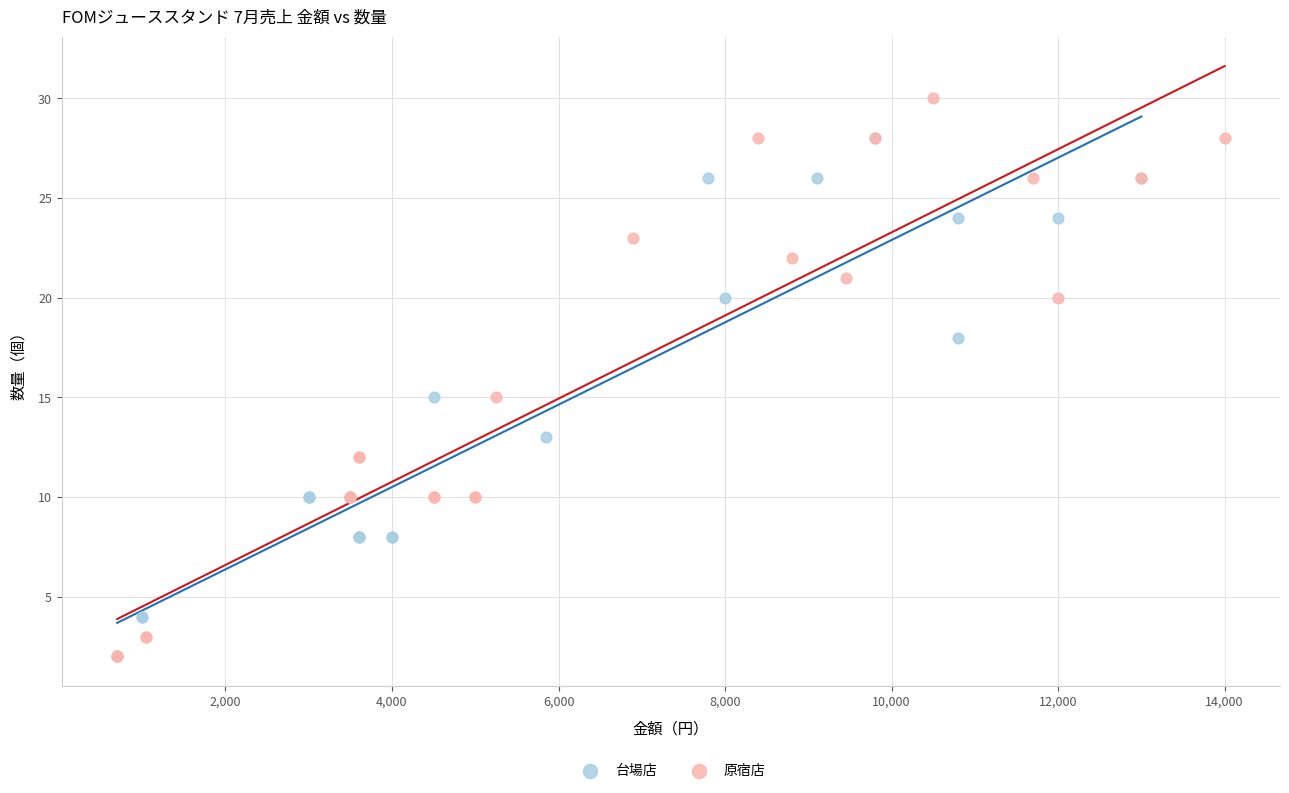

Which series reaches the maximum Y coordinate?

原宿店